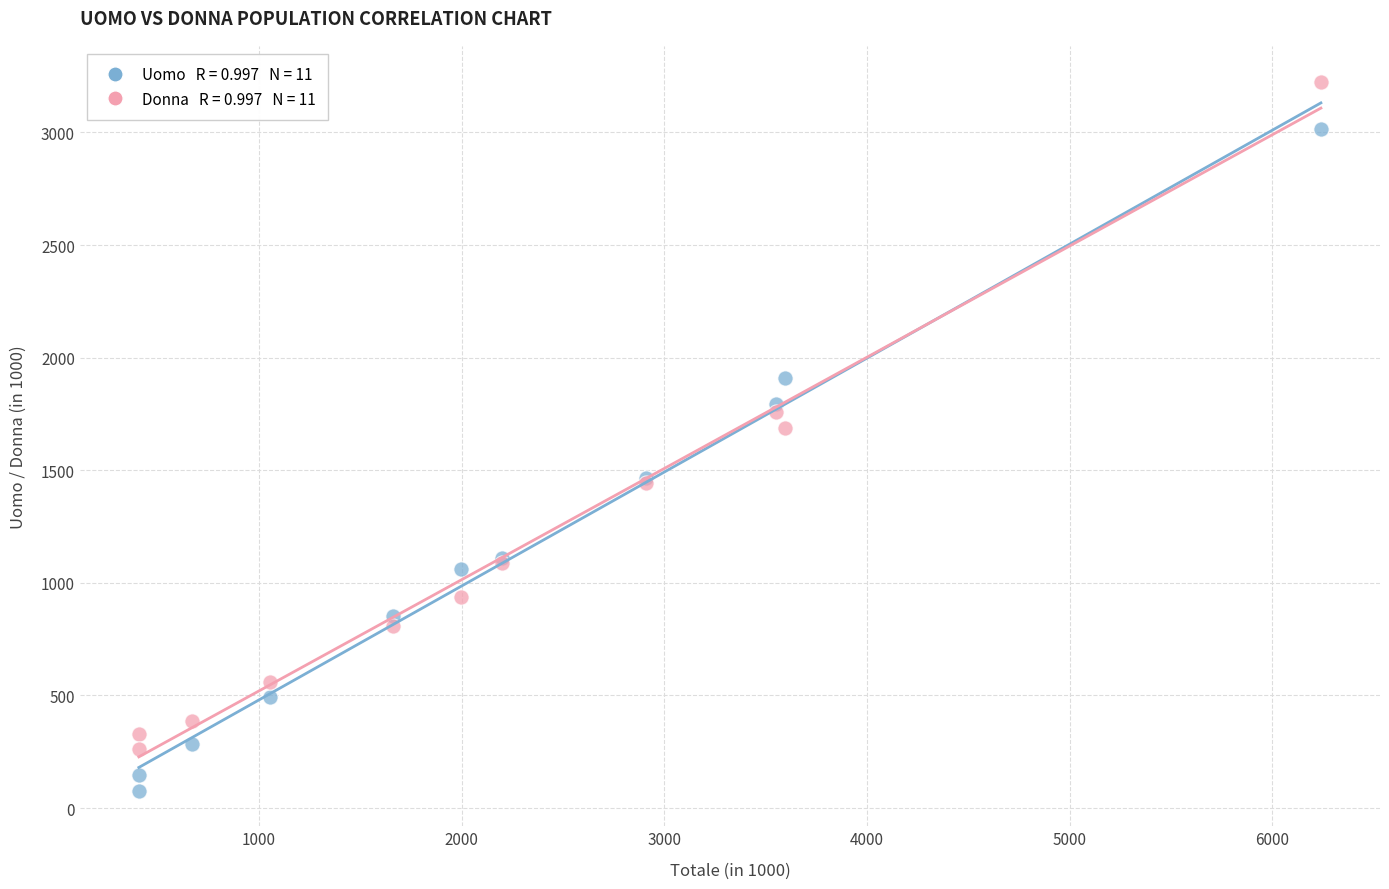

Across all series, what Y value is closest to 1651?

1685.8